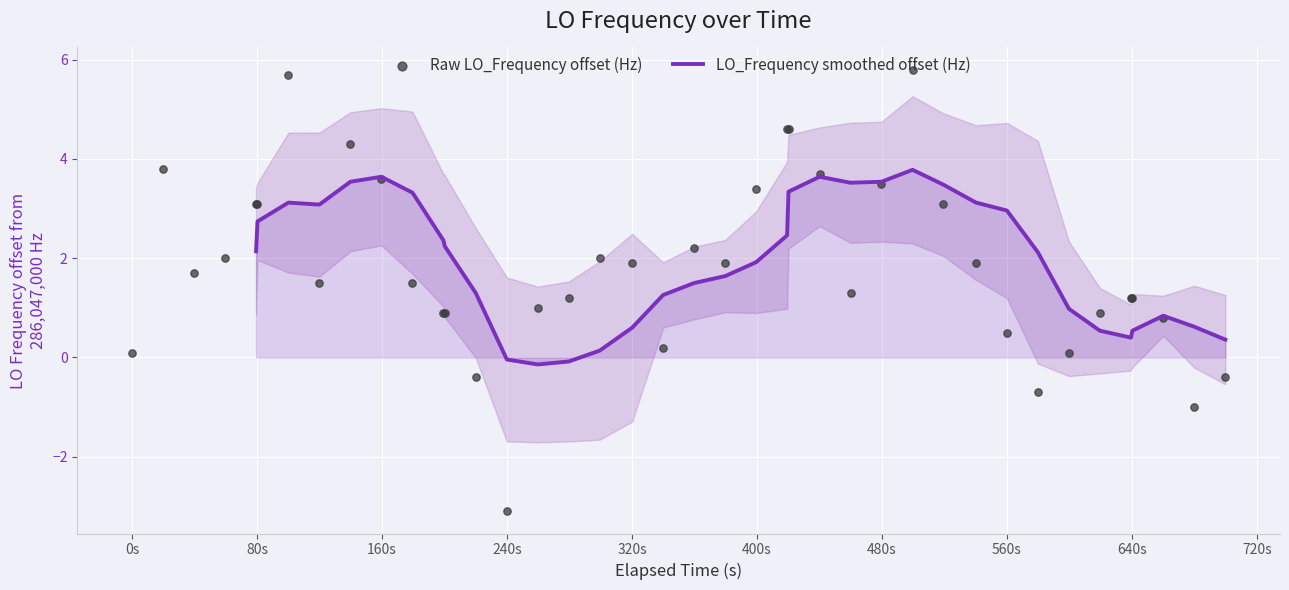

What is the total value across all series at 560s?

3.5